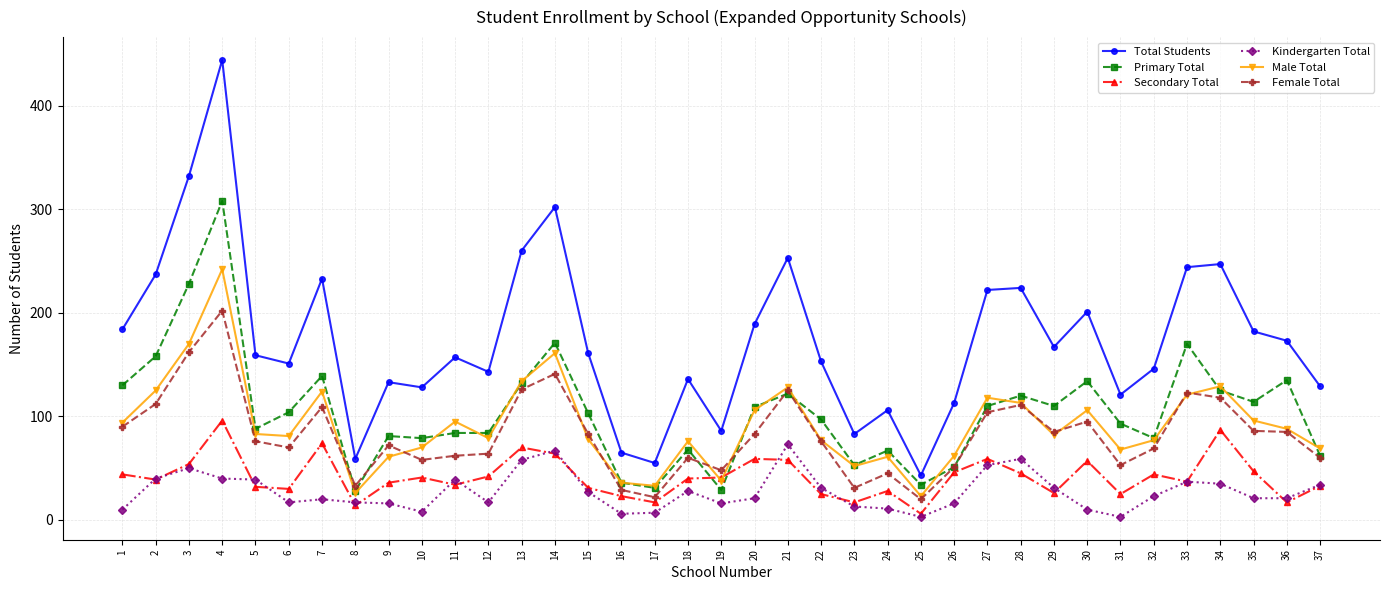

True or false: Kindergarten Total and Total Students intersect in this chart.

False